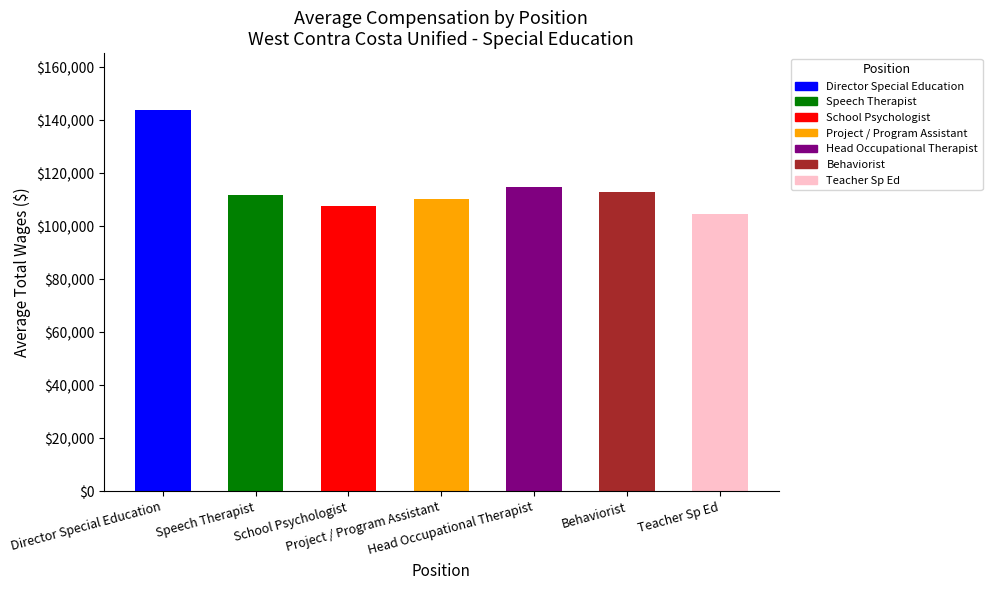

Reading left to right, list all the values displayed in this chart.

143827.3	111957.6	107752.2	110307.8	114698.0	112995.0	104570.0